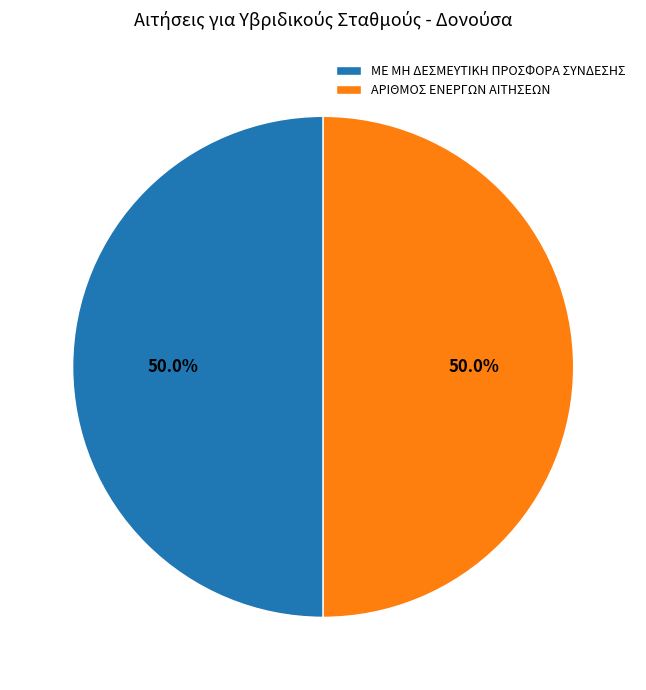

Approximately how many times larger is the value at ΜΕ ΜΗ ΔΕΣΜΕΥΤΙΚΗ ΠΡΟΣΦΟΡΑ ΣΥΝΔΕΣΗΣ compared to ΑΡΙΘΜΟΣ ΕΝΕΡΓΩΝ ΑΙΤΗΣΕΩΝ?

1.0